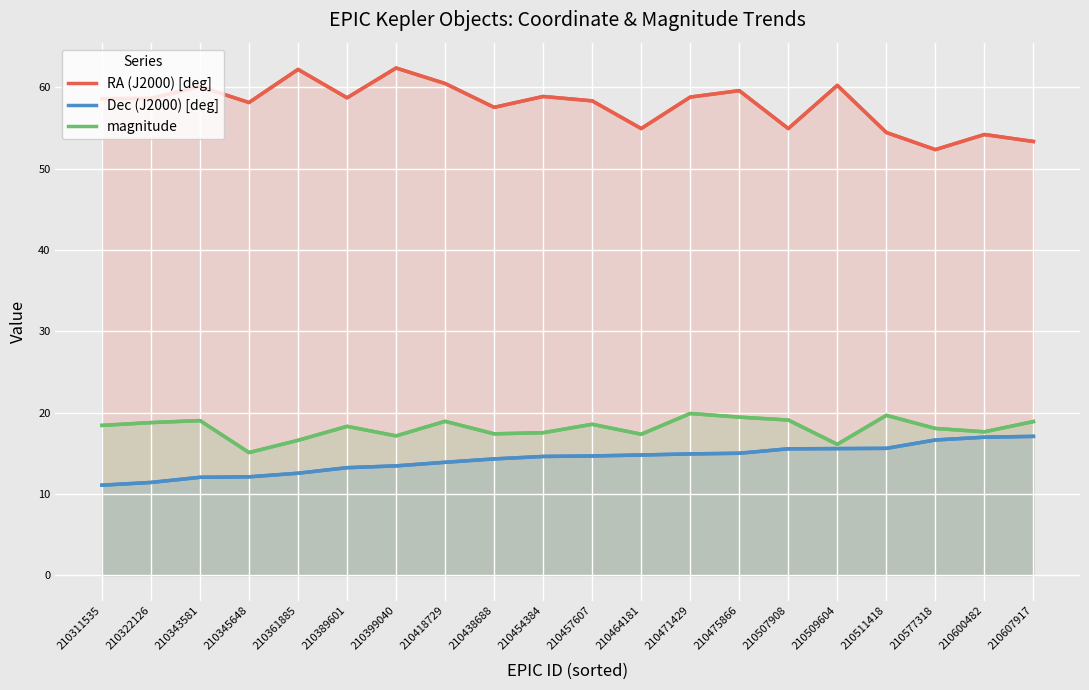

Rank the categories by RA (J2000) [deg] value from highest to lowest.

210399040, 210361885, 210418729, 210509604, 210343581, 210475866, 210454384, 210471429, 210389601, 210322126, 210311535, 210457607, 210345648, 210438688, 210464181, 210507908, 210511418, 210600482, 210607917, 210577318